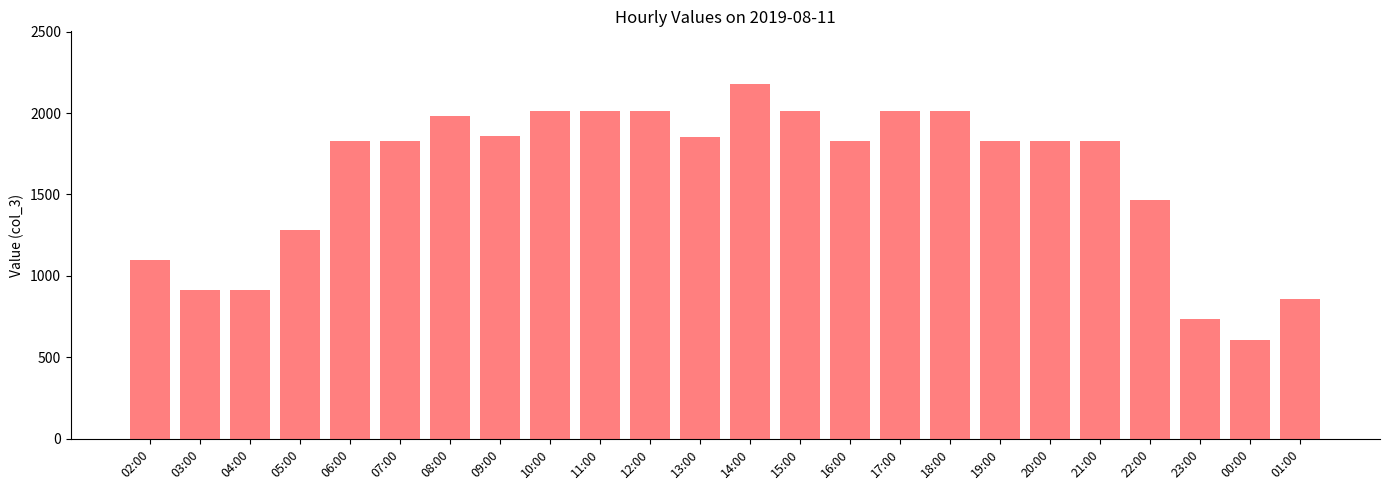

What is the minimum value shown in the chart?

608